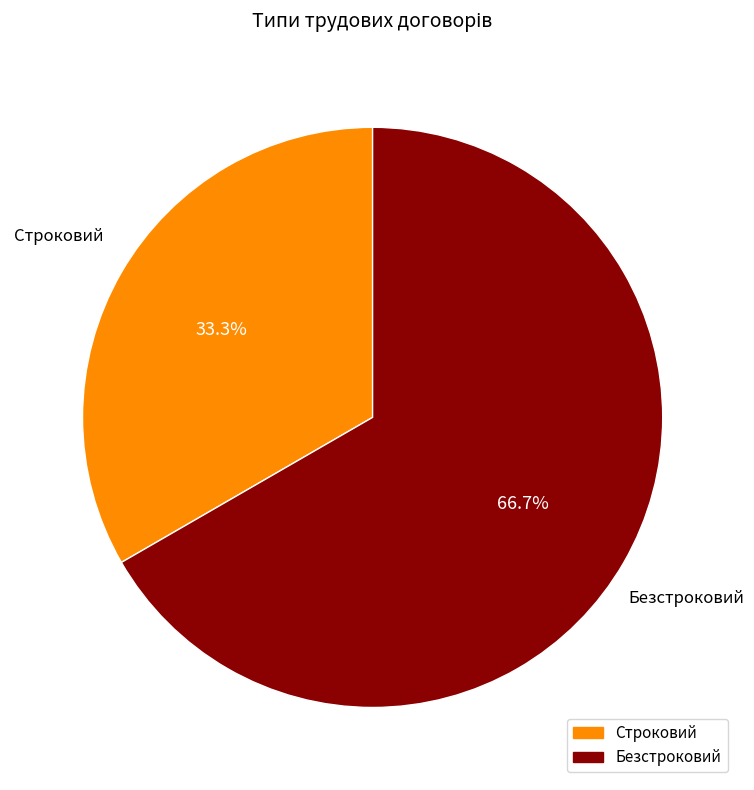

To the nearest percent, what is the average slice percentage?

50%